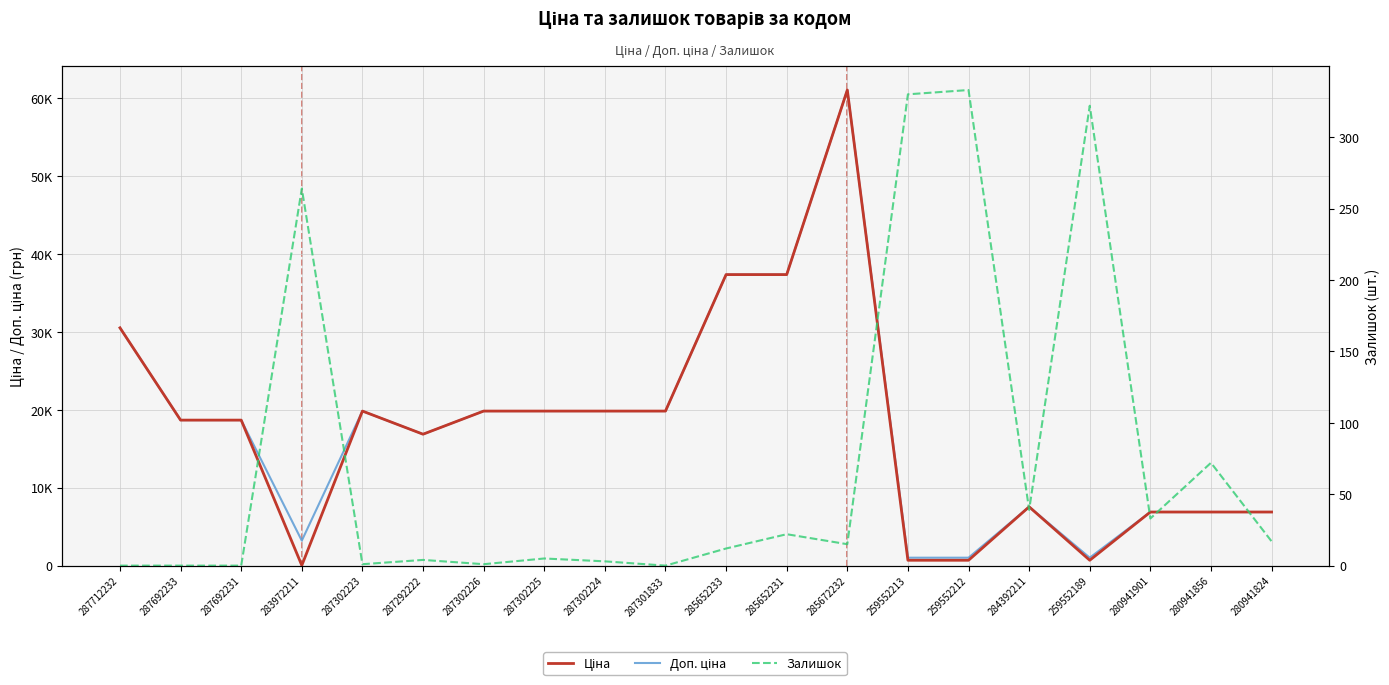

Between 287692231 and 259552212, which series saw the biggest shift?

Ціна